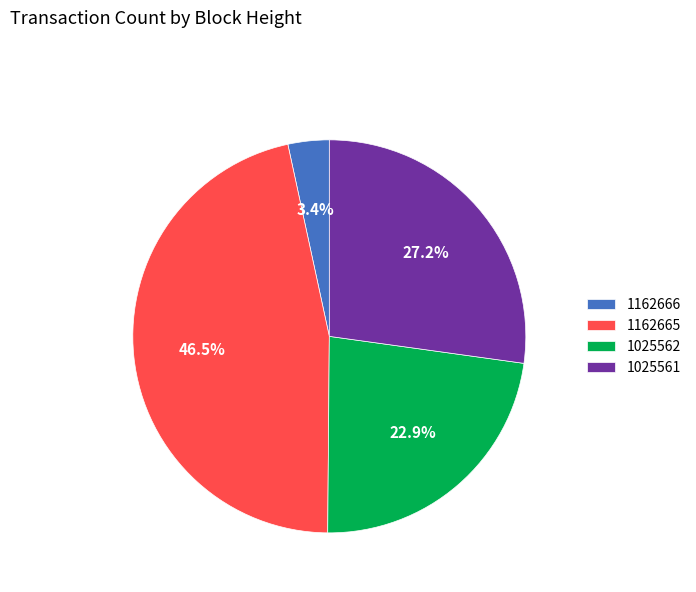

Rank the categories by value from highest to lowest.

1162665, 1025561, 1025562, 1162666